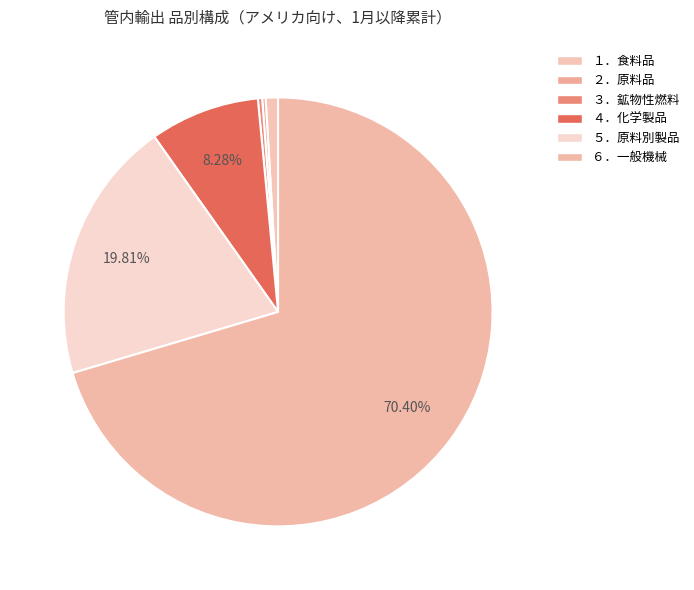

Which slice is the smallest?

２．原料品